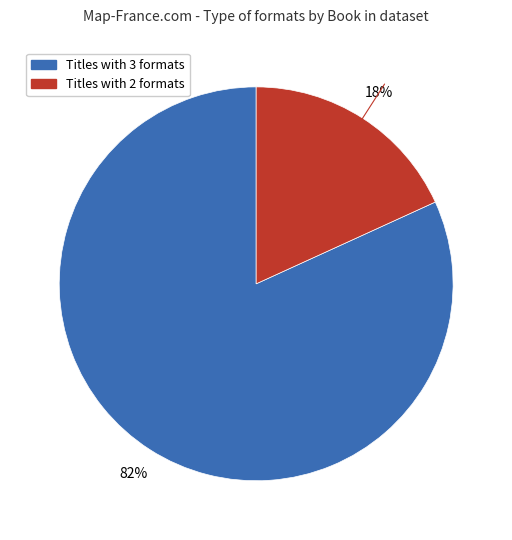

To the nearest percent, what is the difference between the largest and smallest slice percentages?

64%